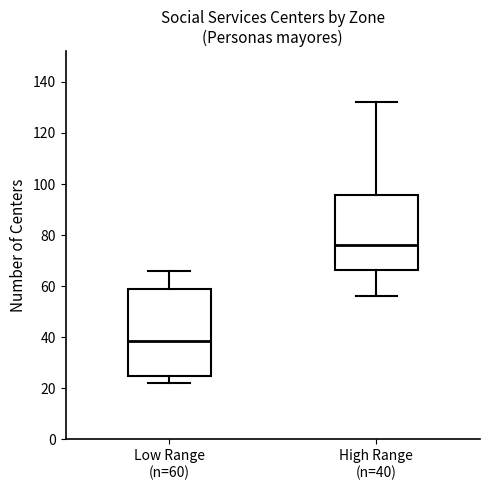

Reading left to right, transcribe this box plot: for each box, give where its median line is, the range the box spans, and where its two whiskers end, as read against the y-axis. The values are not printed on the chart, so give them approximately, as read against the axis.

Low Range (n=60): median 38, box 26 to 60, whiskers 22 to 66
High Range (n=40): median 76, box 66 to 96, whiskers 56 to 132